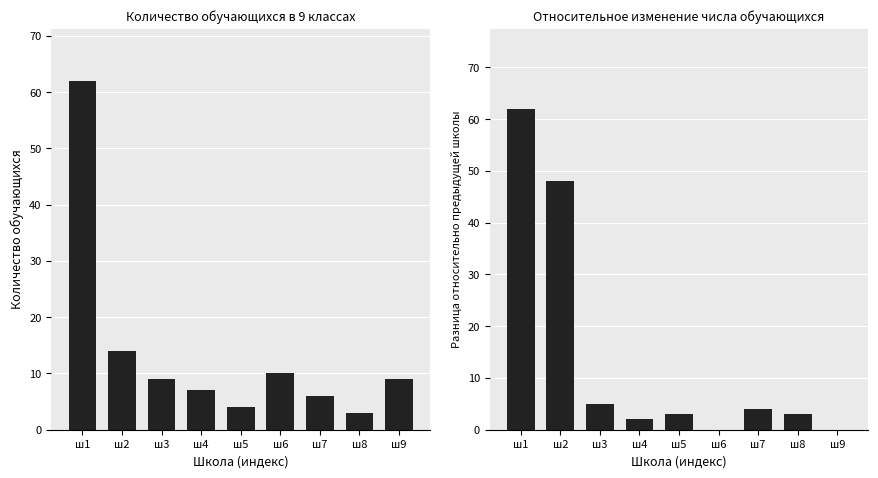

Does the chart contain any negative values?

No